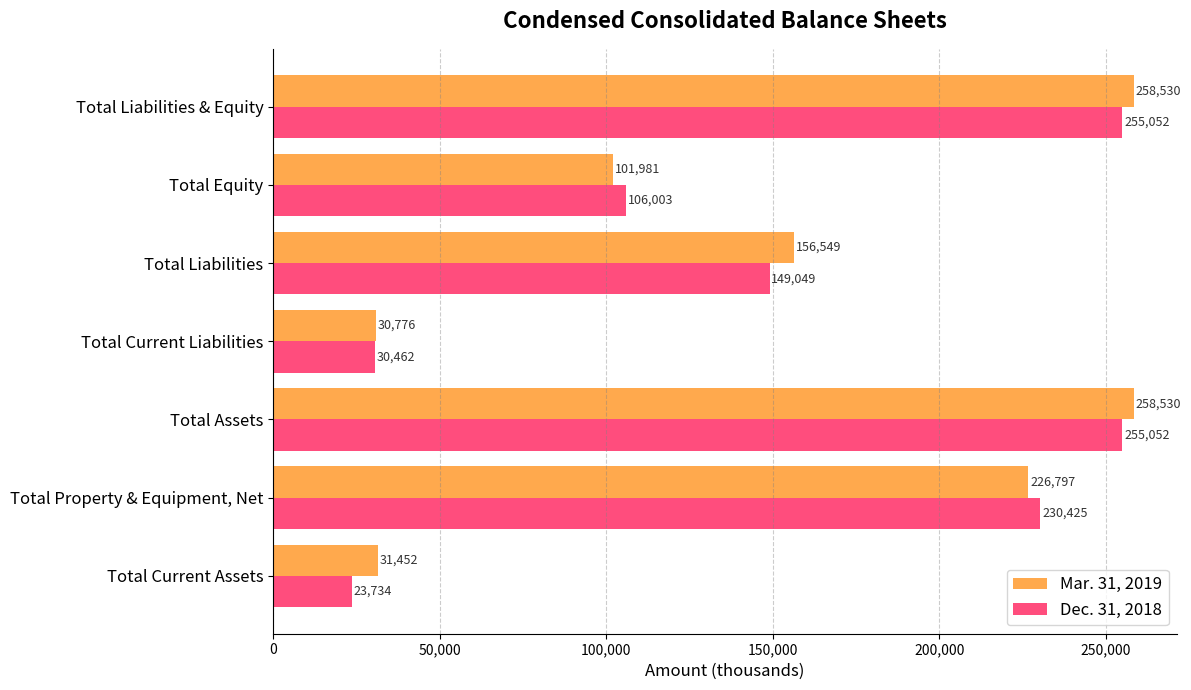

At how many categories does at least one series exceed 91097?

5